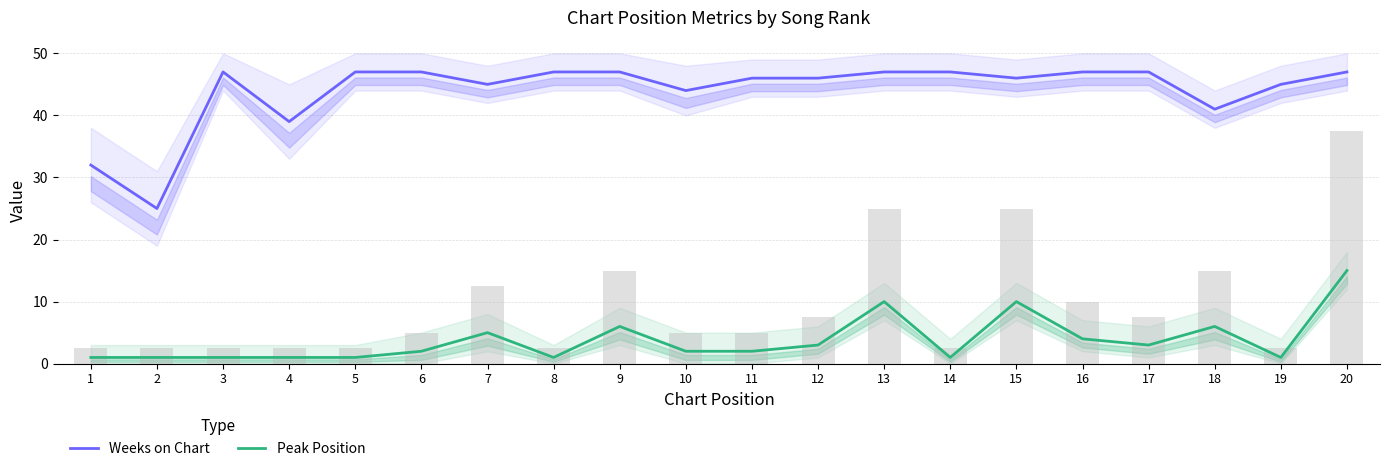

What is the spread (max minus min) of values at 19?

44